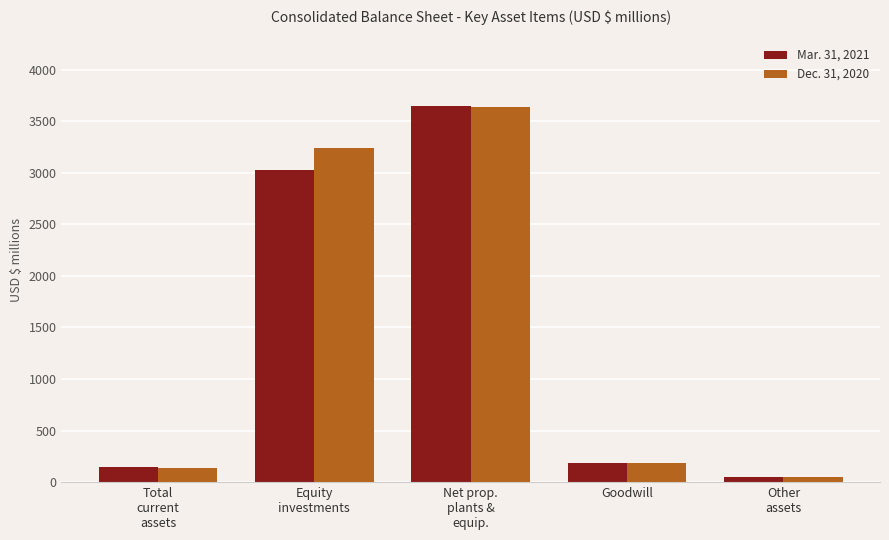

What is the smallest value displayed?

50